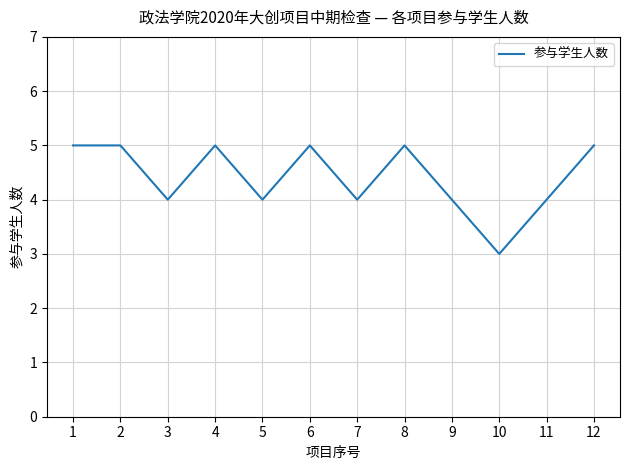

What is the smallest value displayed?

3